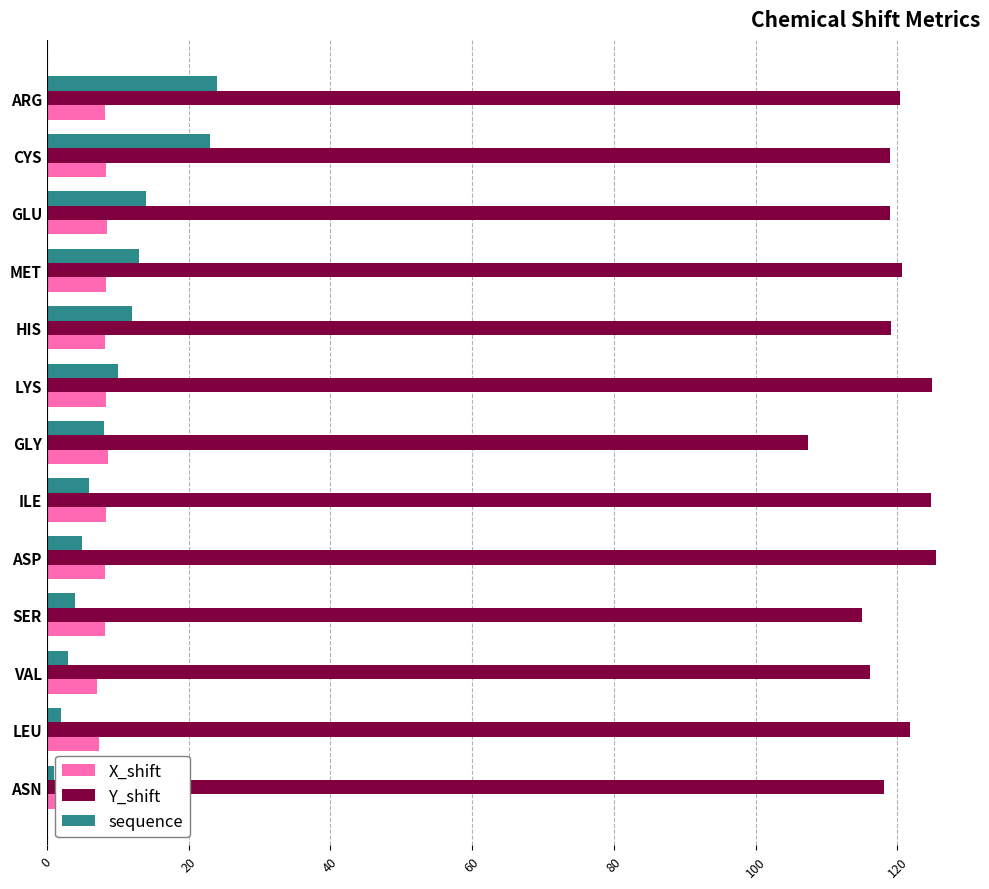

Is the value of X_shift at GLU greater than the value of sequence at SER?

Yes